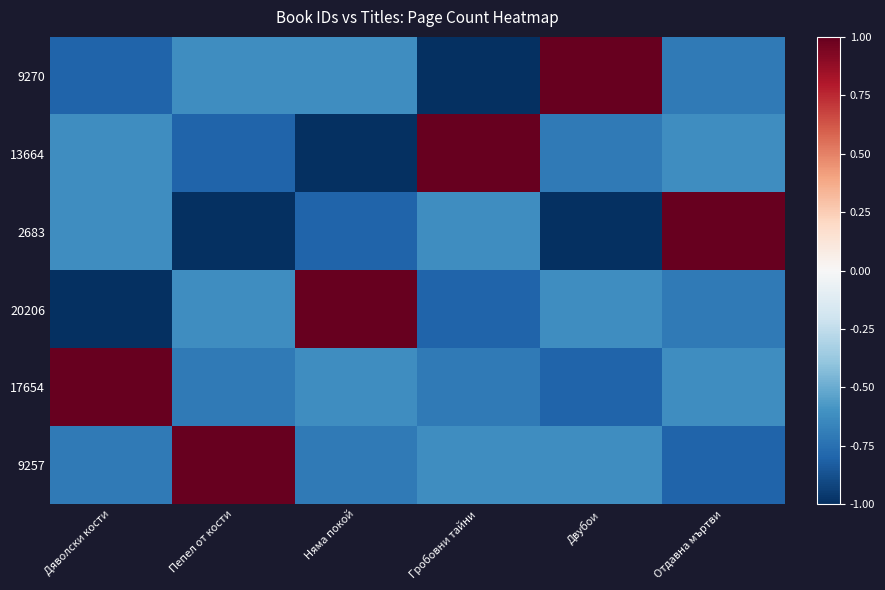

What is the total value across all series at Пепел от кости?

-2.7